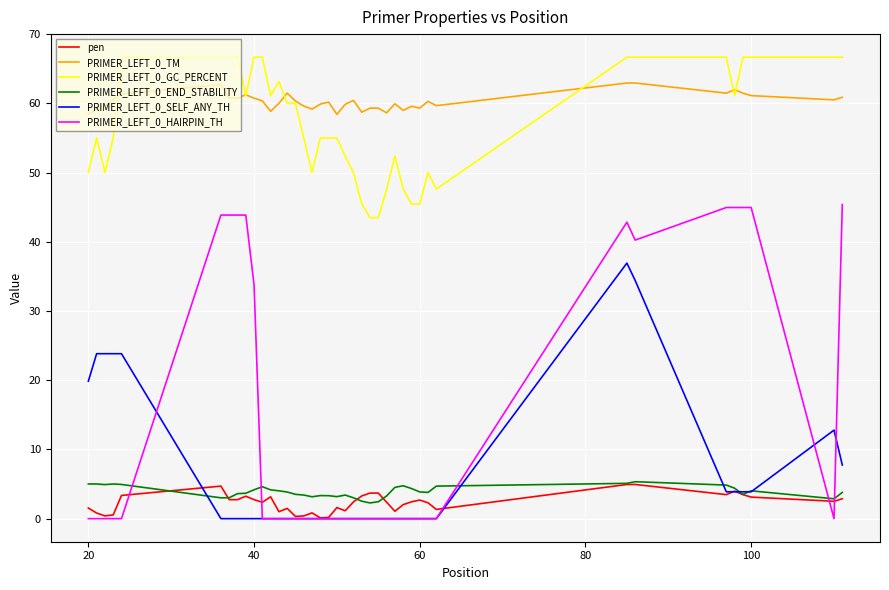

True or false: PRIMER_LEFT_0_TM and PRIMER_LEFT_0_END_STABILITY cross at least once.

False